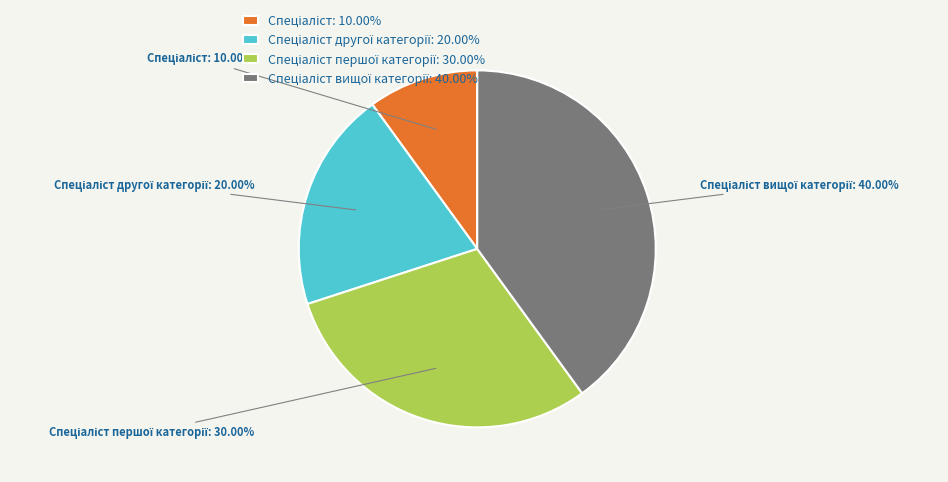

Is there any slice that represents more than half of the pie?

No